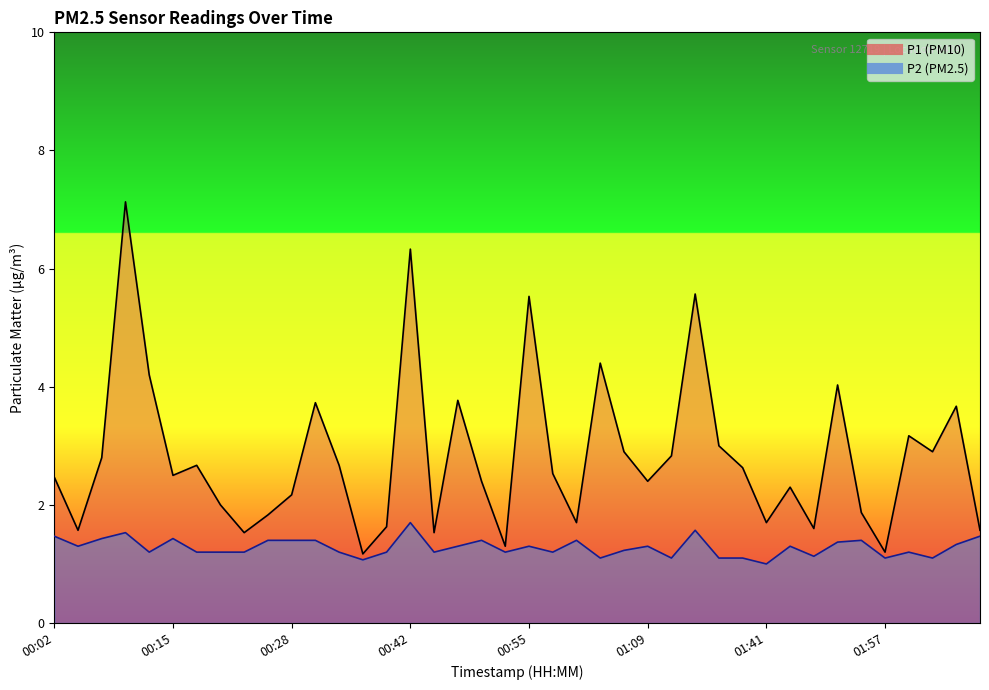

Reading left to right, list all the values displayed in this chart.

P1: 00:02=2.5	00:04=1.6	00:07=2.8	00:10=7.1	00:12=4.2	00:15=2.5	00:18=2.7	00:20=2.0	00:23=1.5	00:26=1.8	00:28=2.2	00:31=3.7	00:34=2.7	00:36=1.2	00:39=1.6	00:42=6.3	00:44=1.5	00:47=3.8	00:50=2.4	00:53=1.3	00:55=5.5	00:58=2.5	01:01=1.7	01:03=4.4	01:06=2.9	01:09=2.4	01:21=2.8	01:33=5.6	01:36=3.0	01:38=2.6	01:41=1.7	01:46=2.3	01:49=1.6	01:52=4.0	01:55=1.9	01:57=1.2	02:00=3.2	02:03=2.9	02:05=3.7	02:08=1.6
P2: 00:02=1.5	00:04=1.3	00:07=1.4	00:10=1.5	00:12=1.2	00:15=1.4	00:18=1.2	00:20=1.2	00:23=1.2	00:26=1.4	00:28=1.4	00:31=1.4	00:34=1.2	00:36=1.1	00:39=1.2	00:42=1.7	00:44=1.2	00:47=1.3	00:50=1.4	00:53=1.2	00:55=1.3	00:58=1.2	01:01=1.4	01:03=1.1	01:06=1.2	01:09=1.3	01:21=1.1	01:33=1.6	01:36=1.1	01:38=1.1	01:41=1.0	01:46=1.3	01:49=1.1	01:52=1.4	01:55=1.4	01:57=1.1	02:00=1.2	02:03=1.1	02:05=1.3	02:08=1.5